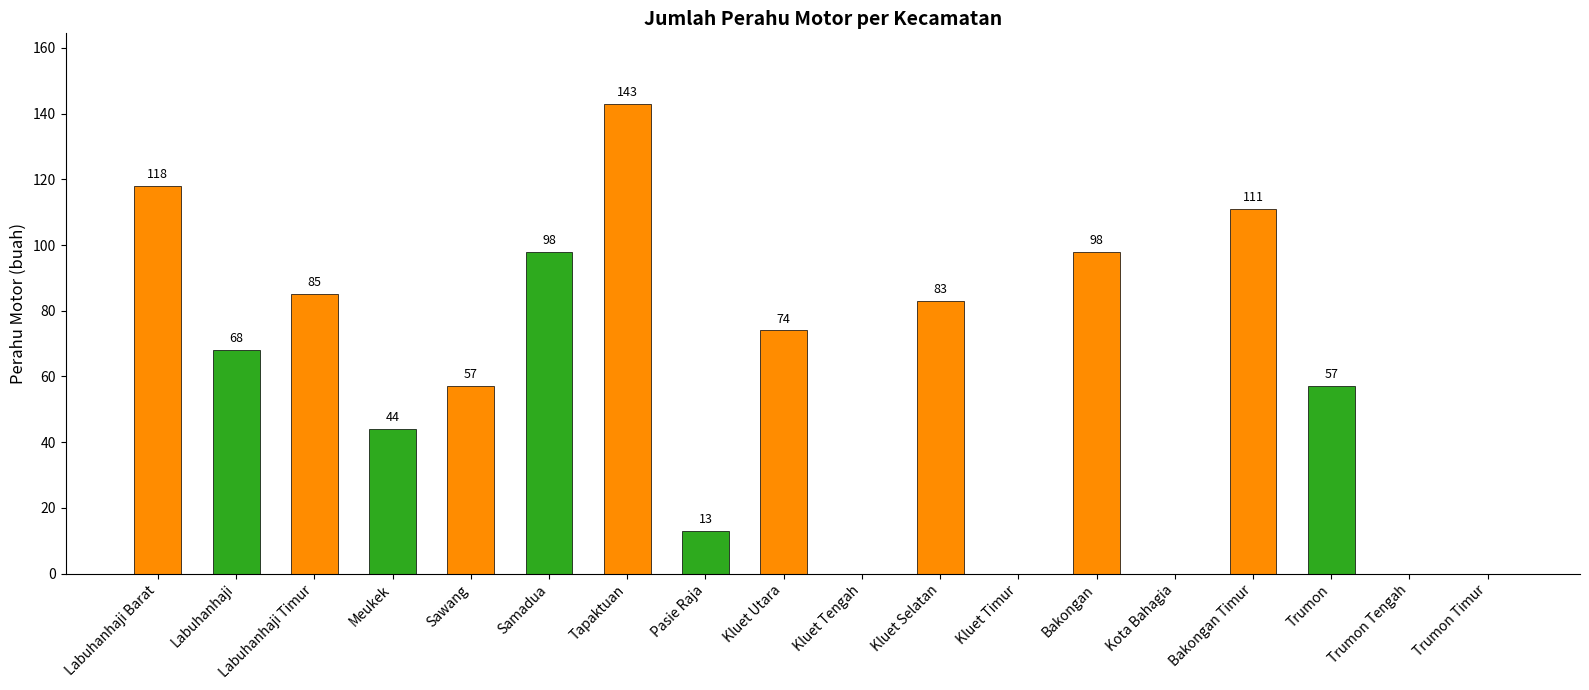

Approximately how many times larger is the value at Meukek compared to Kluet Selatan?

0.5